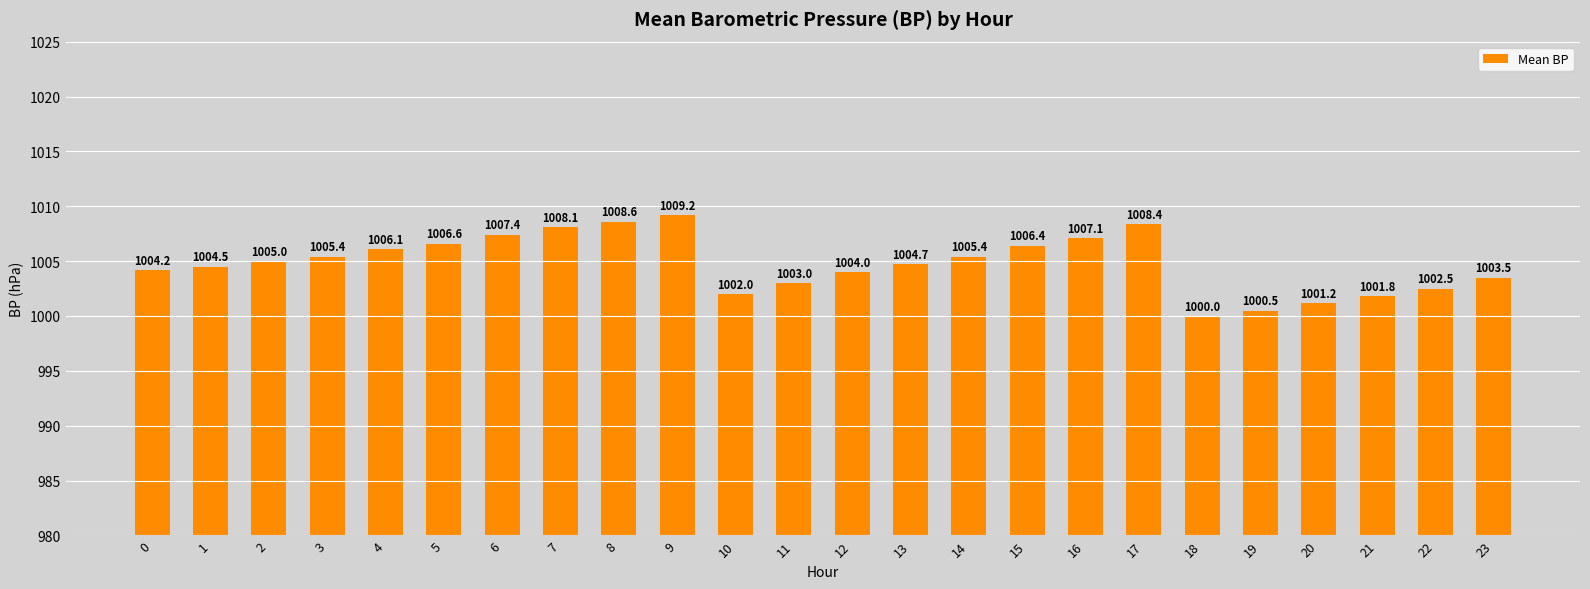

Is it true that the value at 14 is 1005.4?

True